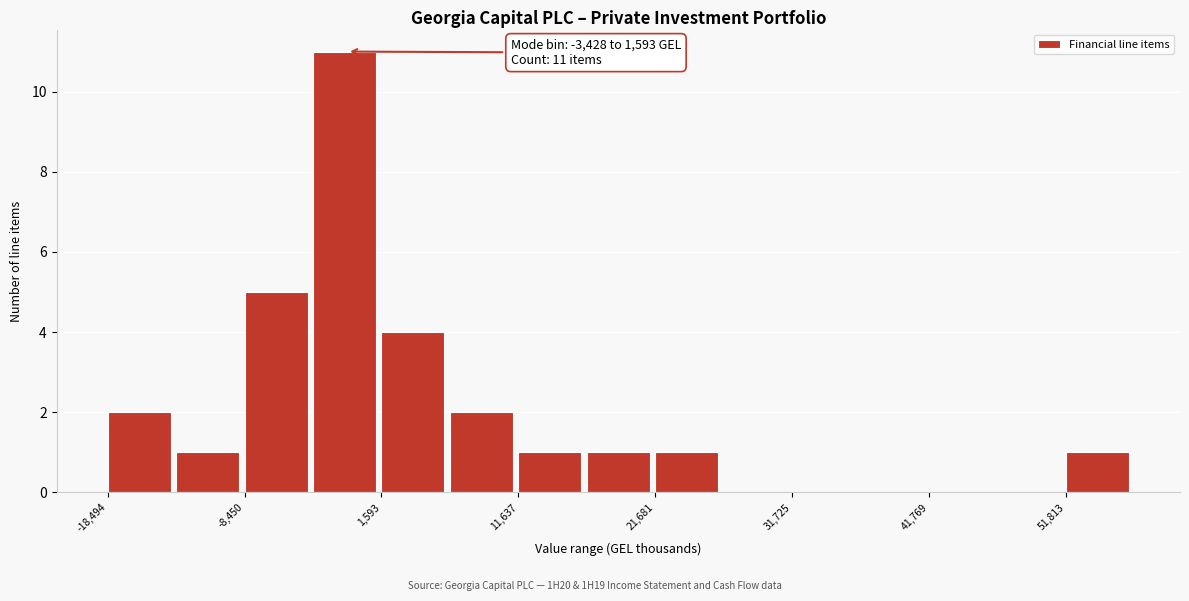

Read against the x-axis, roughly where is the centre of the tallest bar?

-2000